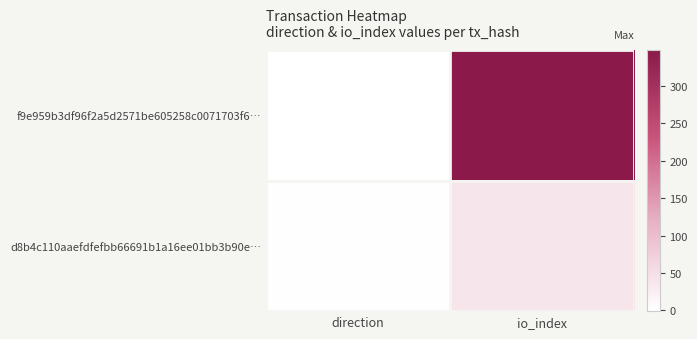

At which category is the sum across all series the highest?

io_index